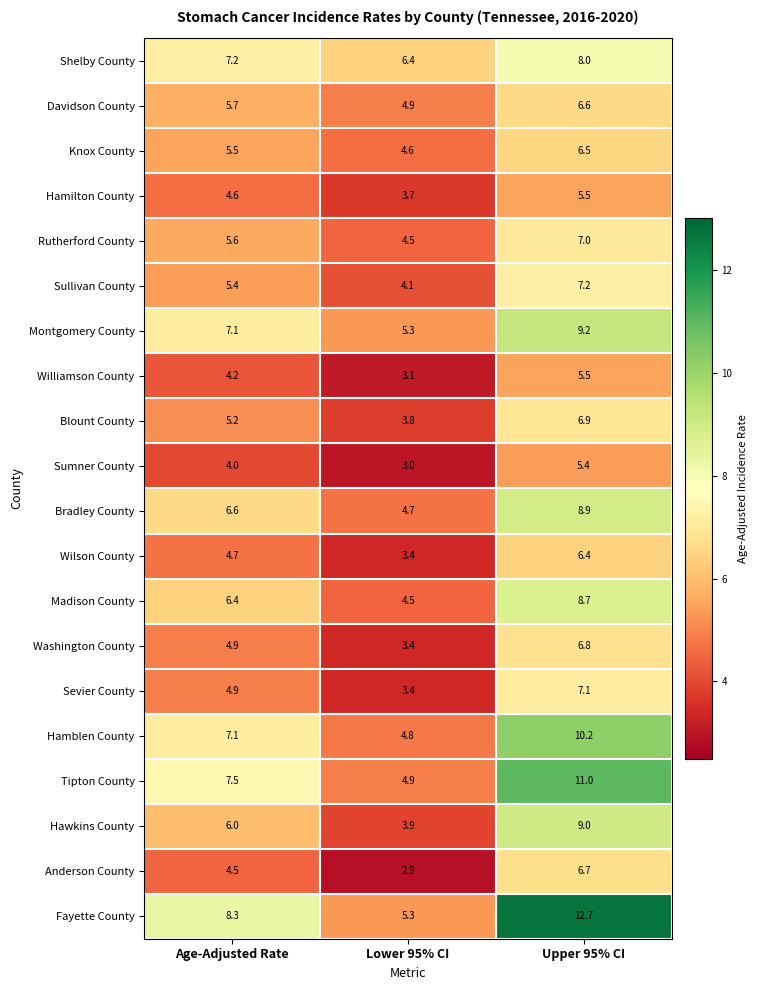

What is the sum of the Sevier County values at Upper 95% CI and Lower 95% CI?

10.5